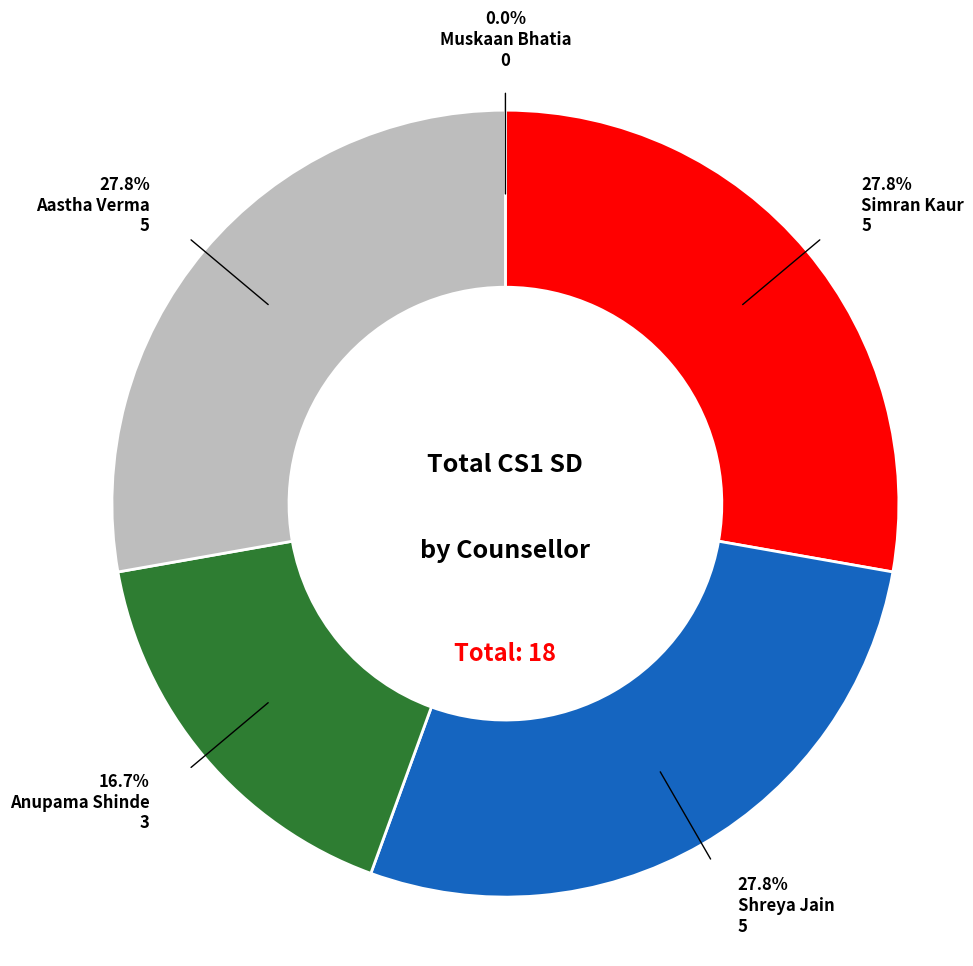

Is there a majority slice in this chart?

No